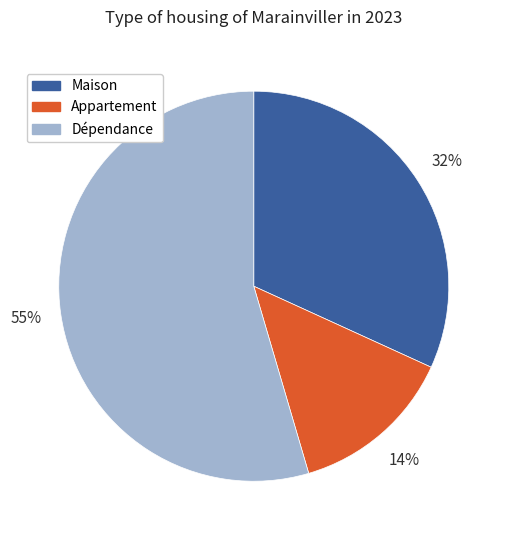

Does Maison represent more than half of the total?

No